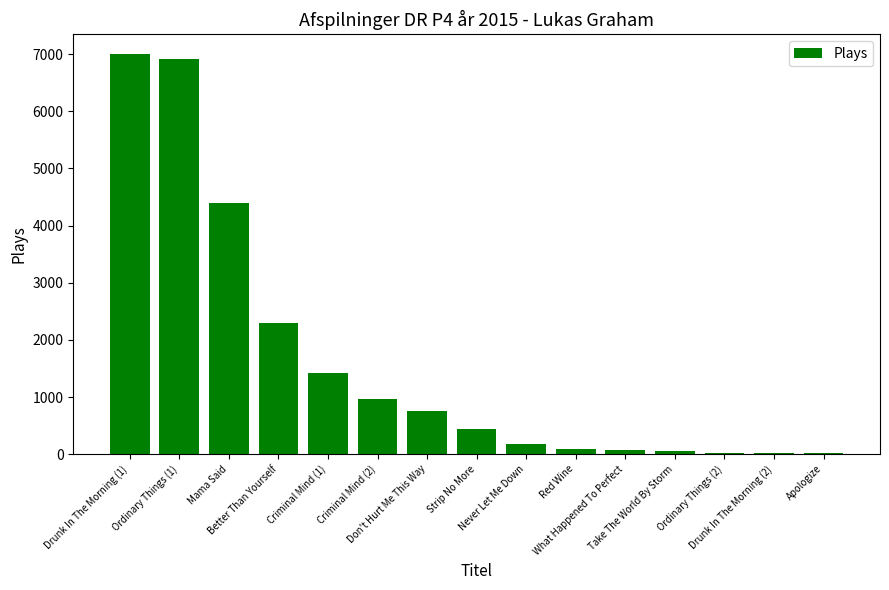

How many distinct data groups are displayed?

1